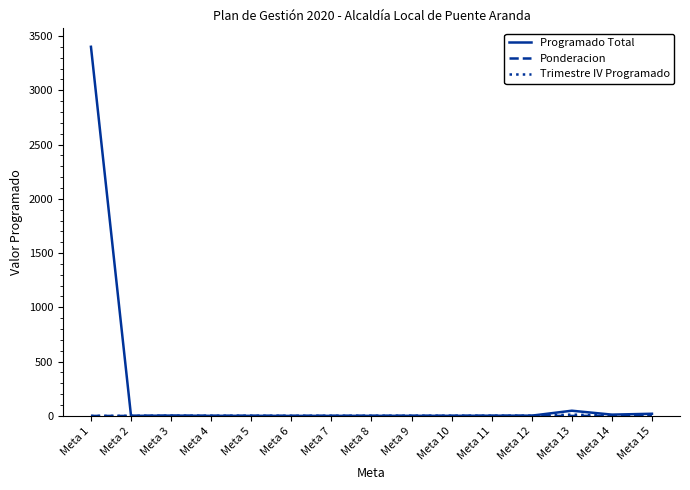

What is the greatest value displayed?

3400.0